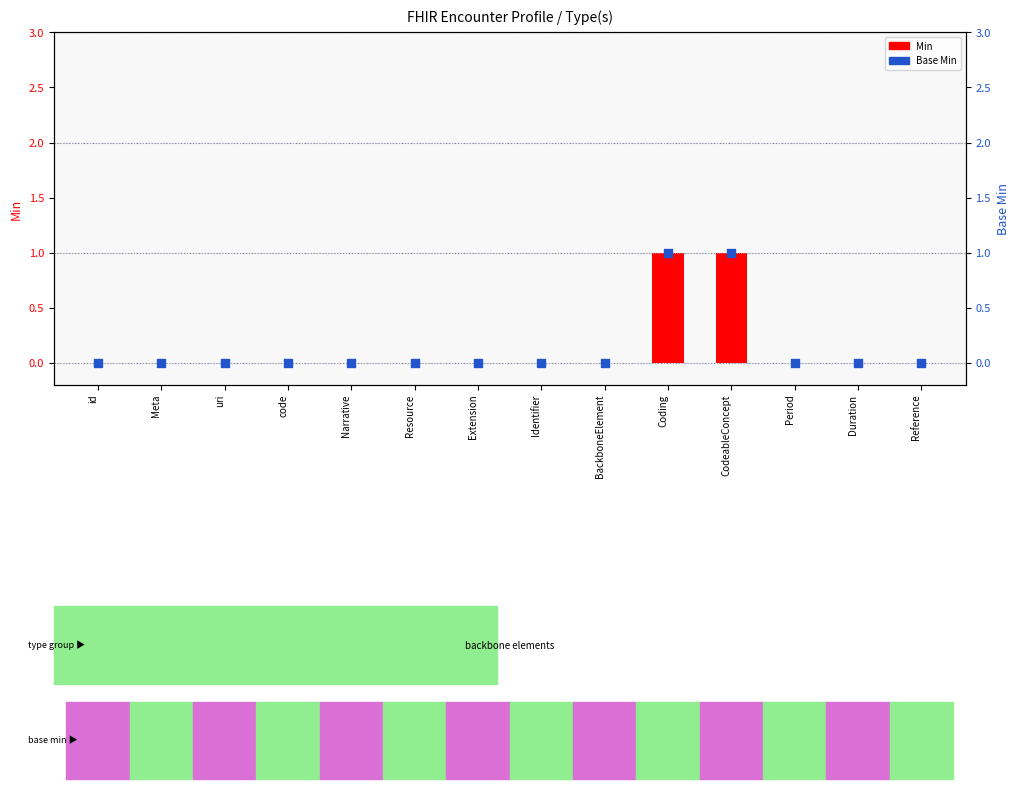

What are all the series names shown in the legend?

Min, Base Min